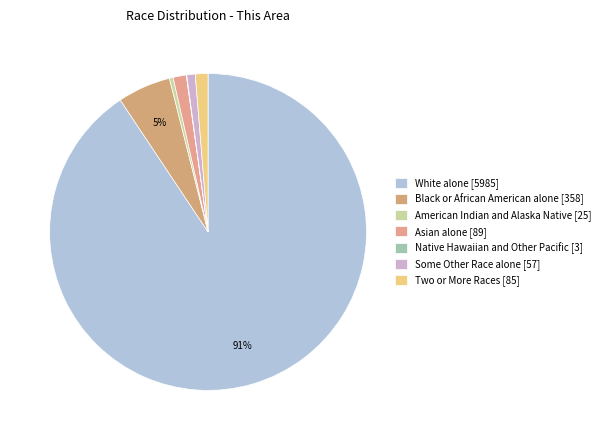

To the nearest percent, what is the average slice percentage?

14%